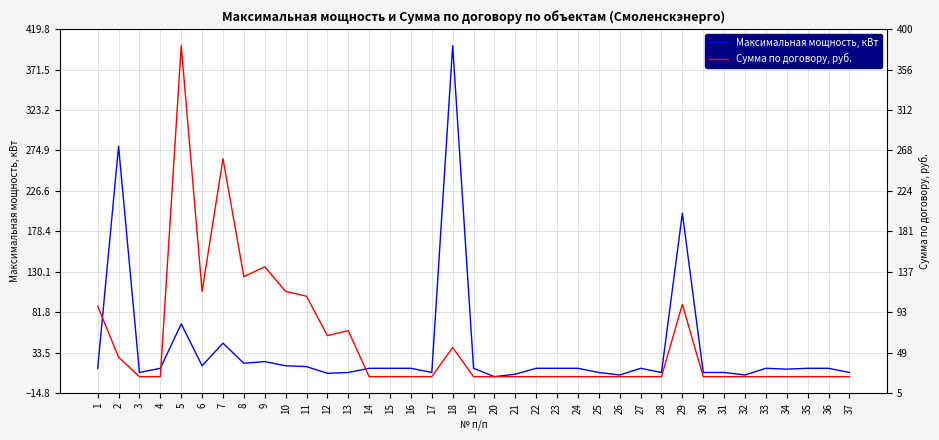

What is the sum of all Сумма по договору, руб. values?

1722.8